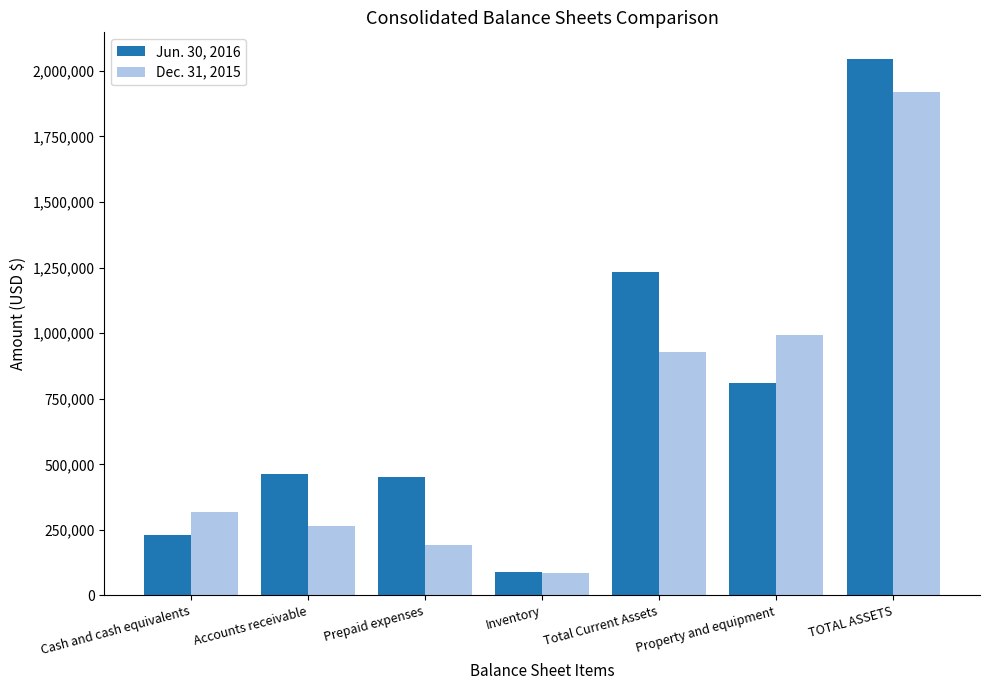

What are all the series names shown in the legend?

Jun. 30, 2016, Dec. 31, 2015